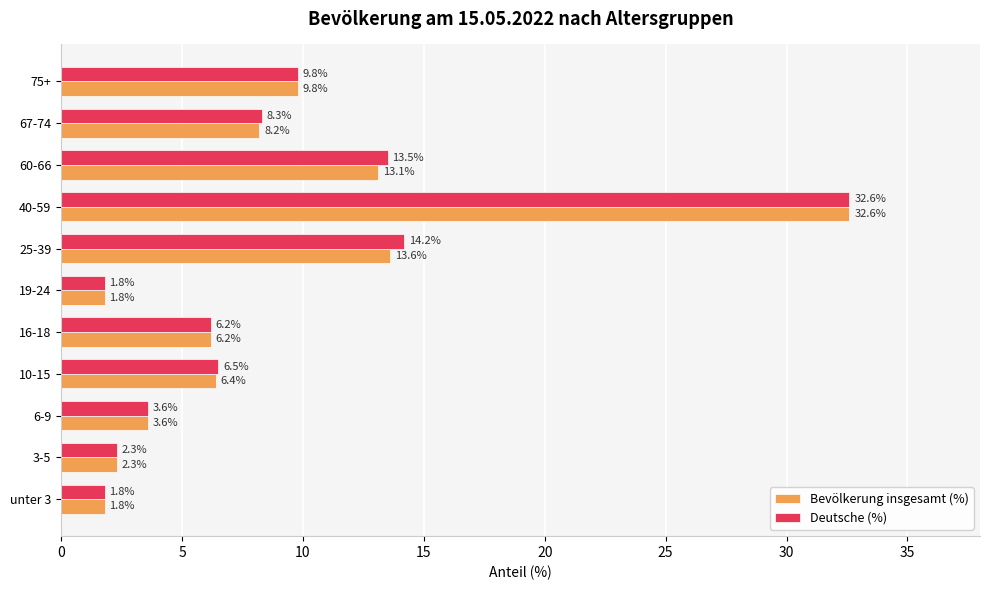

How many series are shown in this chart?

2